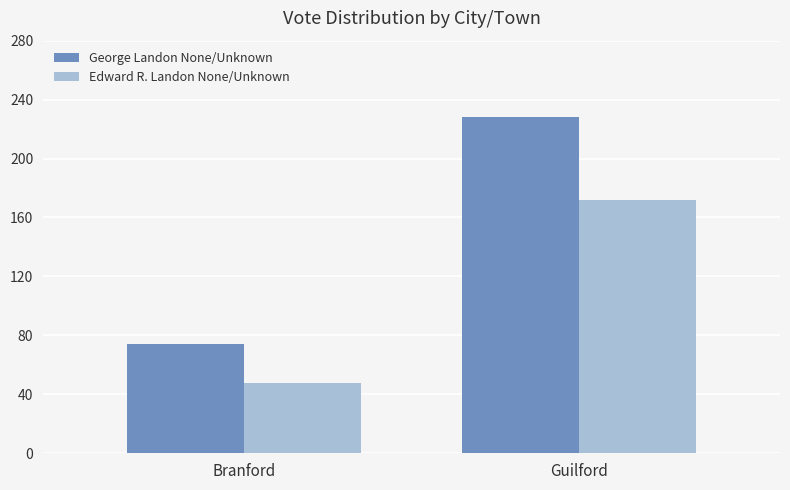

The Edward R. Landon None/Unknown series shows 64 at Branford. True or false?

False